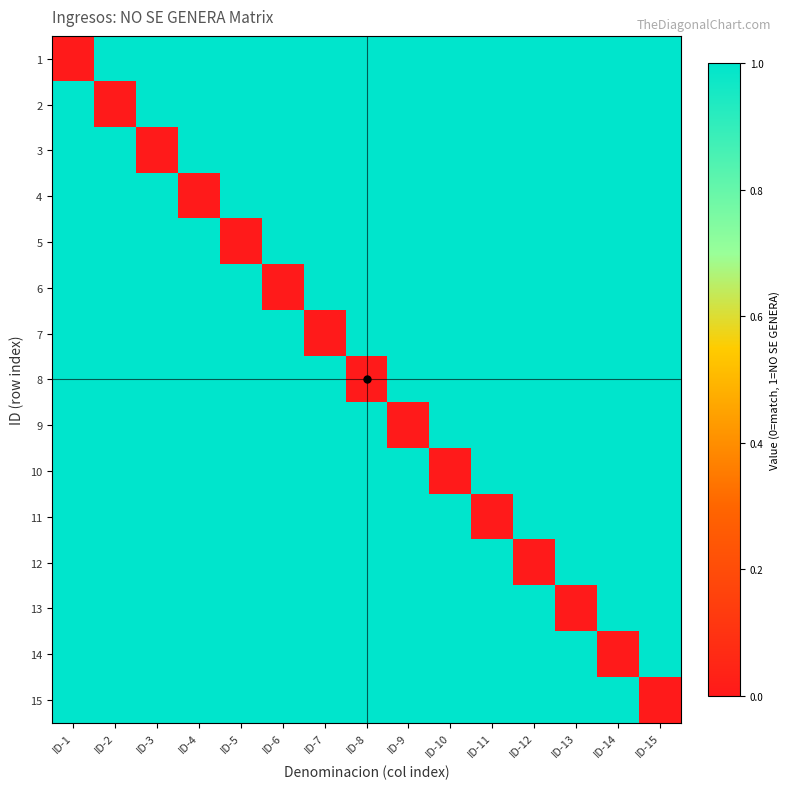

Reading right to left, what are all the values shown in this chart?

1: ID-15=1	ID-14=1	ID-13=1	ID-12=1	ID-11=1	ID-10=1	ID-9=1	ID-8=1	ID-7=1	ID-6=1	ID-5=1	ID-4=1	ID-3=1	ID-2=1	ID-1=0
2: ID-15=1	ID-14=1	ID-13=1	ID-12=1	ID-11=1	ID-10=1	ID-9=1	ID-8=1	ID-7=1	ID-6=1	ID-5=1	ID-4=1	ID-3=1	ID-2=0	ID-1=1
3: ID-15=1	ID-14=1	ID-13=1	ID-12=1	ID-11=1	ID-10=1	ID-9=1	ID-8=1	ID-7=1	ID-6=1	ID-5=1	ID-4=1	ID-3=0	ID-2=1	ID-1=1
4: ID-15=1	ID-14=1	ID-13=1	ID-12=1	ID-11=1	ID-10=1	ID-9=1	ID-8=1	ID-7=1	ID-6=1	ID-5=1	ID-4=0	ID-3=1	ID-2=1	ID-1=1
5: ID-15=1	ID-14=1	ID-13=1	ID-12=1	ID-11=1	ID-10=1	ID-9=1	ID-8=1	ID-7=1	ID-6=1	ID-5=0	ID-4=1	ID-3=1	ID-2=1	ID-1=1
6: ID-15=1	ID-14=1	ID-13=1	ID-12=1	ID-11=1	ID-10=1	ID-9=1	ID-8=1	ID-7=1	ID-6=0	ID-5=1	ID-4=1	ID-3=1	ID-2=1	ID-1=1
7: ID-15=1	ID-14=1	ID-13=1	ID-12=1	ID-11=1	ID-10=1	ID-9=1	ID-8=1	ID-7=0	ID-6=1	ID-5=1	ID-4=1	ID-3=1	ID-2=1	ID-1=1
8: ID-15=1	ID-14=1	ID-13=1	ID-12=1	ID-11=1	ID-10=1	ID-9=1	ID-8=0	ID-7=1	ID-6=1	ID-5=1	ID-4=1	ID-3=1	ID-2=1	ID-1=1
9: ID-15=1	ID-14=1	ID-13=1	ID-12=1	ID-11=1	ID-10=1	ID-9=0	ID-8=1	ID-7=1	ID-6=1	ID-5=1	ID-4=1	ID-3=1	ID-2=1	ID-1=1
10: ID-15=1	ID-14=1	ID-13=1	ID-12=1	ID-11=1	ID-10=0	ID-9=1	ID-8=1	ID-7=1	ID-6=1	ID-5=1	ID-4=1	ID-3=1	ID-2=1	ID-1=1
11: ID-15=1	ID-14=1	ID-13=1	ID-12=1	ID-11=0	ID-10=1	ID-9=1	ID-8=1	ID-7=1	ID-6=1	ID-5=1	ID-4=1	ID-3=1	ID-2=1	ID-1=1
12: ID-15=1	ID-14=1	ID-13=1	ID-12=0	ID-11=1	ID-10=1	ID-9=1	ID-8=1	ID-7=1	ID-6=1	ID-5=1	ID-4=1	ID-3=1	ID-2=1	ID-1=1
13: ID-15=1	ID-14=1	ID-13=0	ID-12=1	ID-11=1	ID-10=1	ID-9=1	ID-8=1	ID-7=1	ID-6=1	ID-5=1	ID-4=1	ID-3=1	ID-2=1	ID-1=1
14: ID-15=1	ID-14=0	ID-13=1	ID-12=1	ID-11=1	ID-10=1	ID-9=1	ID-8=1	ID-7=1	ID-6=1	ID-5=1	ID-4=1	ID-3=1	ID-2=1	ID-1=1
15: ID-15=0	ID-14=1	ID-13=1	ID-12=1	ID-11=1	ID-10=1	ID-9=1	ID-8=1	ID-7=1	ID-6=1	ID-5=1	ID-4=1	ID-3=1	ID-2=1	ID-1=1